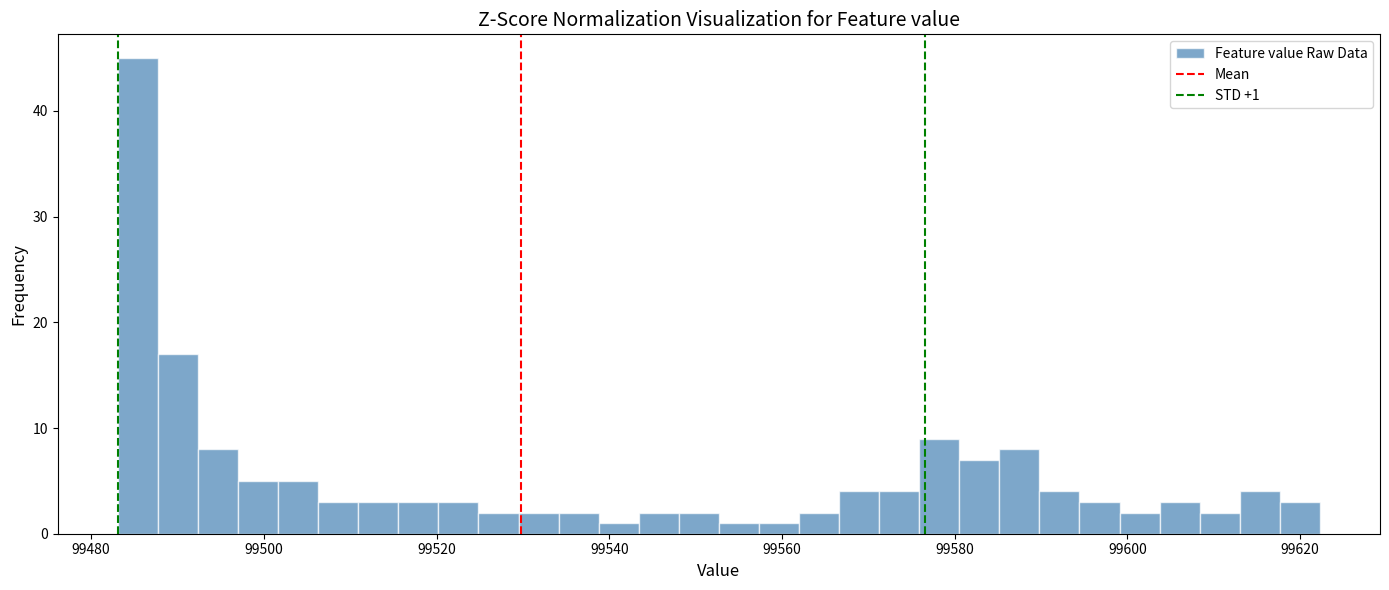

Read against the x-axis, roughly where is the centre of the tallest bar?

99486